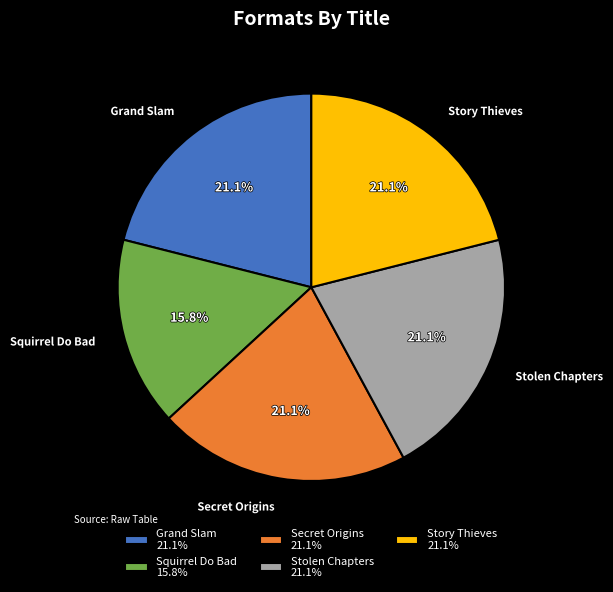

To the nearest percent, what is the average slice percentage?

20%